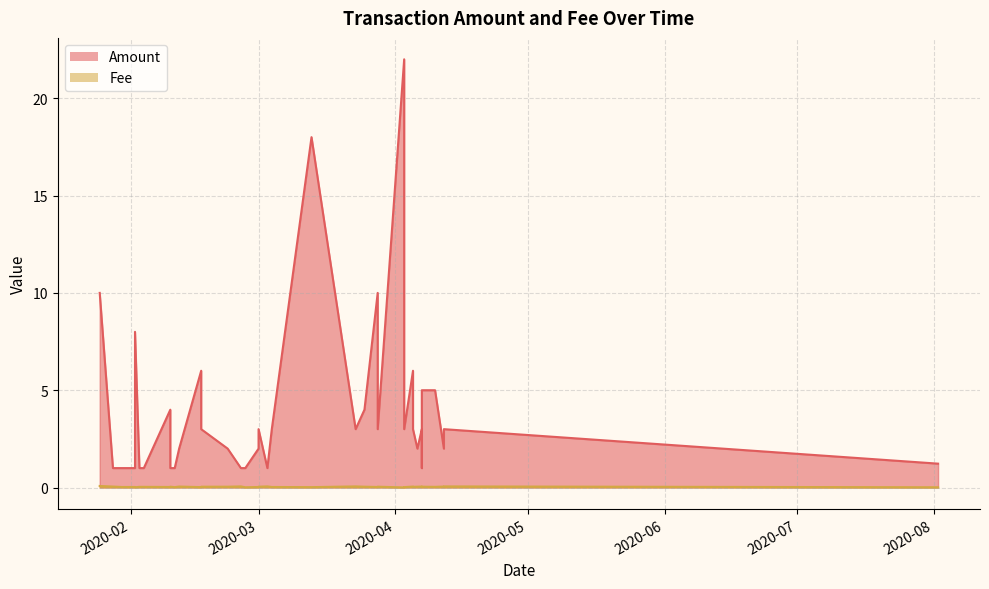

True or false: Fee has a value of 0.0 at 2020-03-01.

False